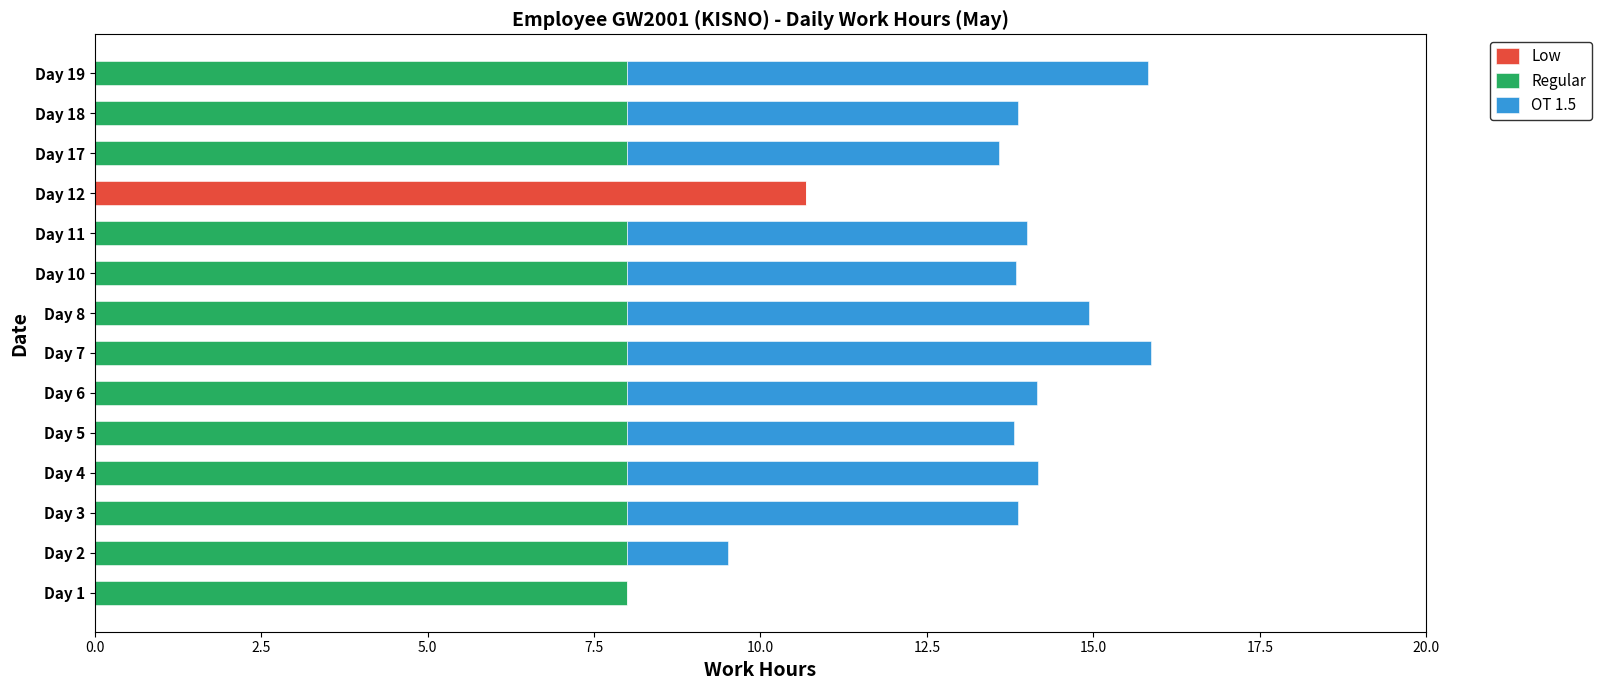

The Low series shows 7.3 at Day 5. True or false?

False